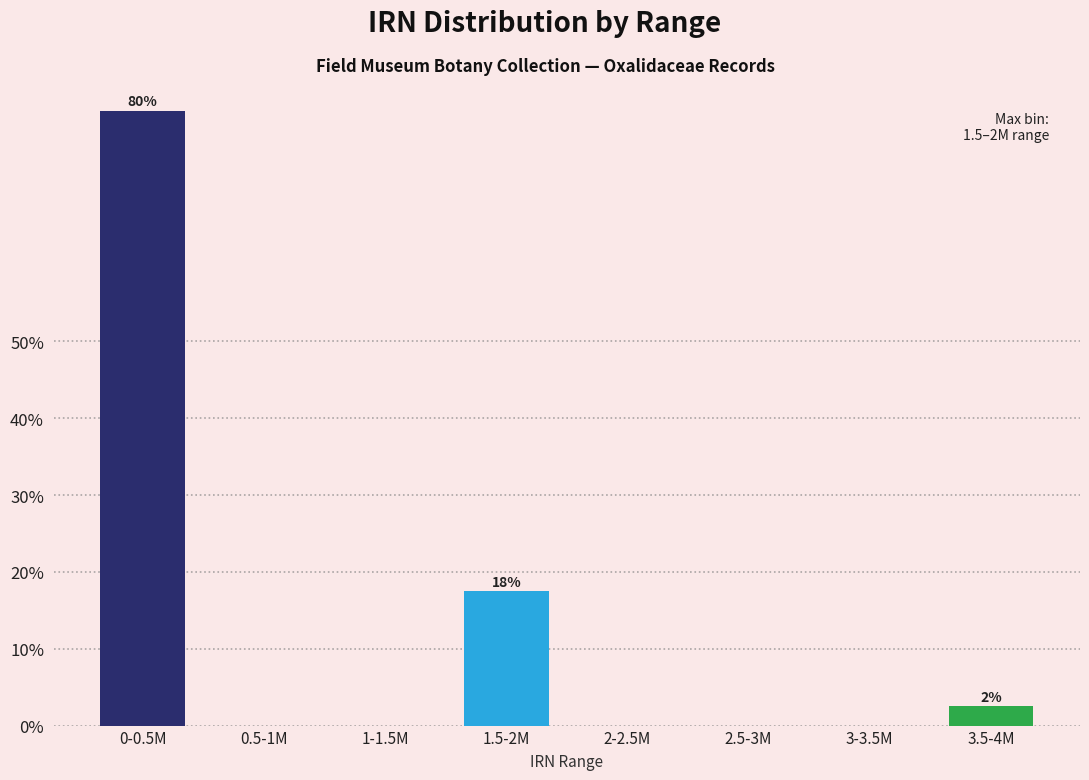

Reading right to left, transcribe all the data shown in this chart.

3.5-4M=2.5	3-3.5M=0.0	2.5-3M=0.0	2-2.5M=0.0	1.5-2M=17.5	1-1.5M=0.0	0.5-1M=0.0	0-0.5M=80.0